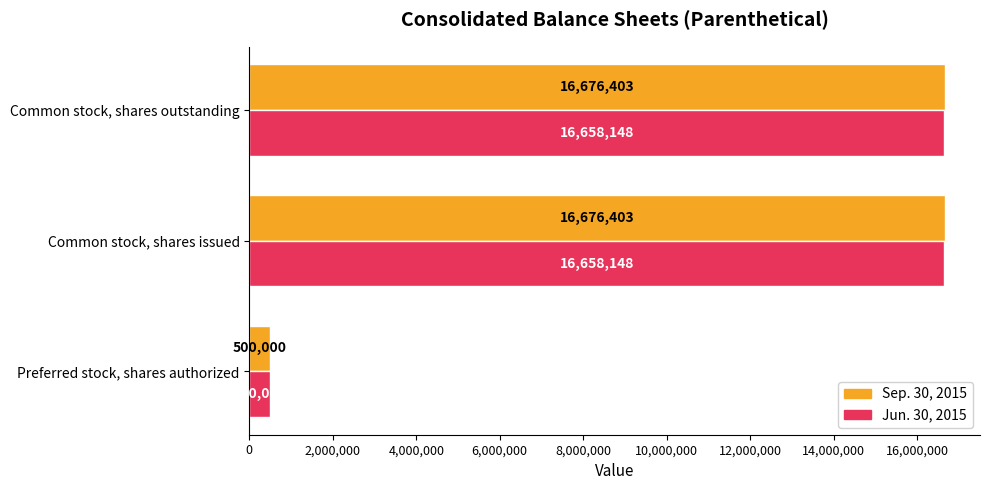

What is the difference between the second highest and minimum values in the Jun. 30, 2015 series?

16158148